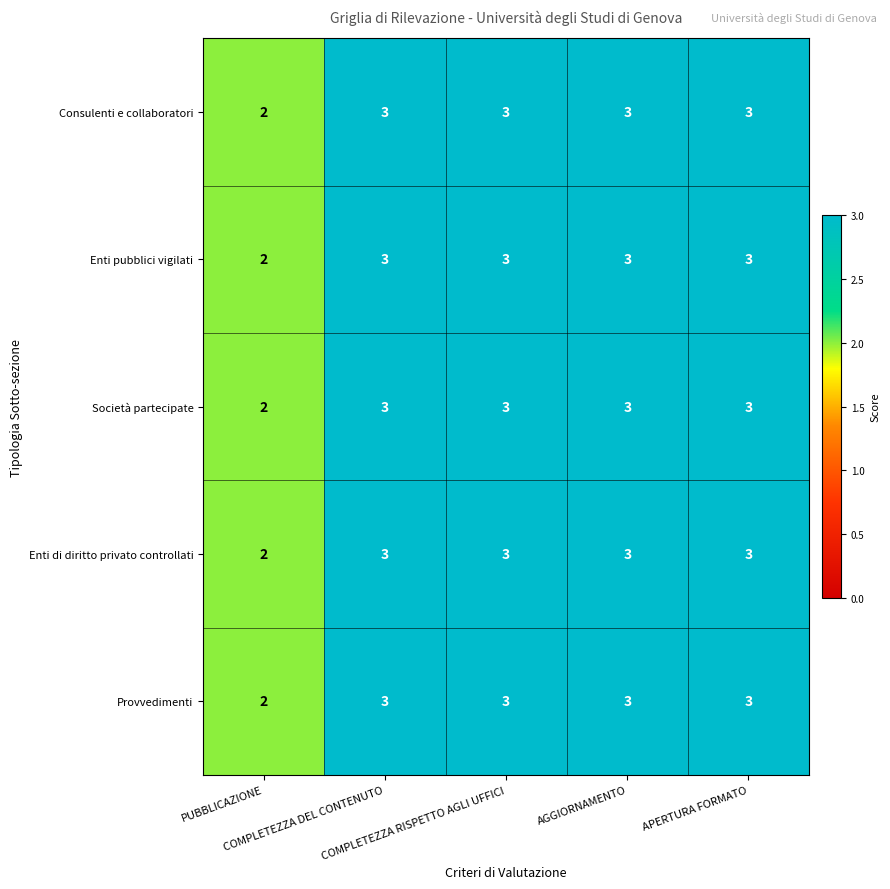

What is the maximum value shown in the chart?

3